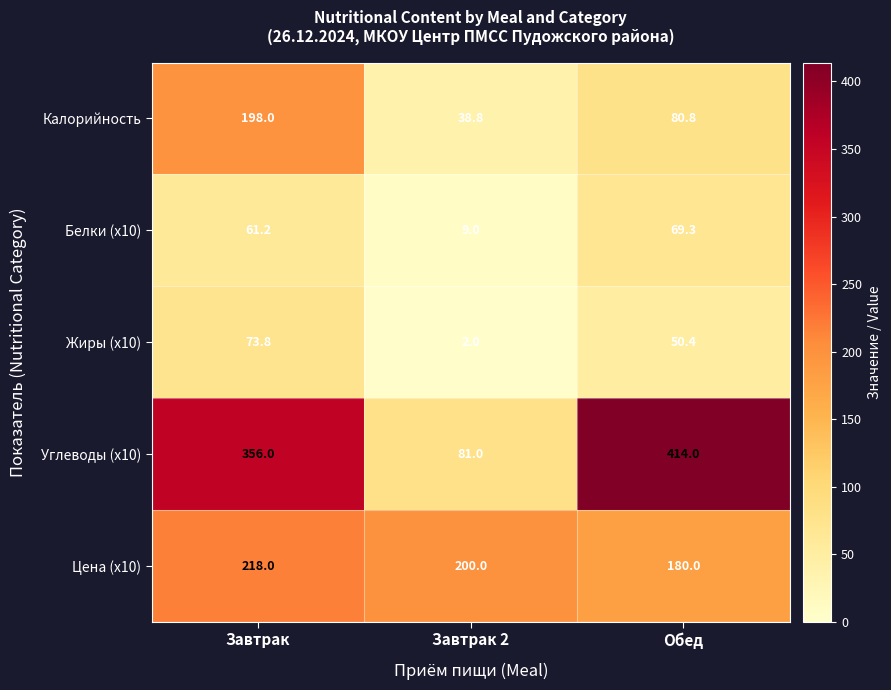

What is the smallest value displayed?

2.0